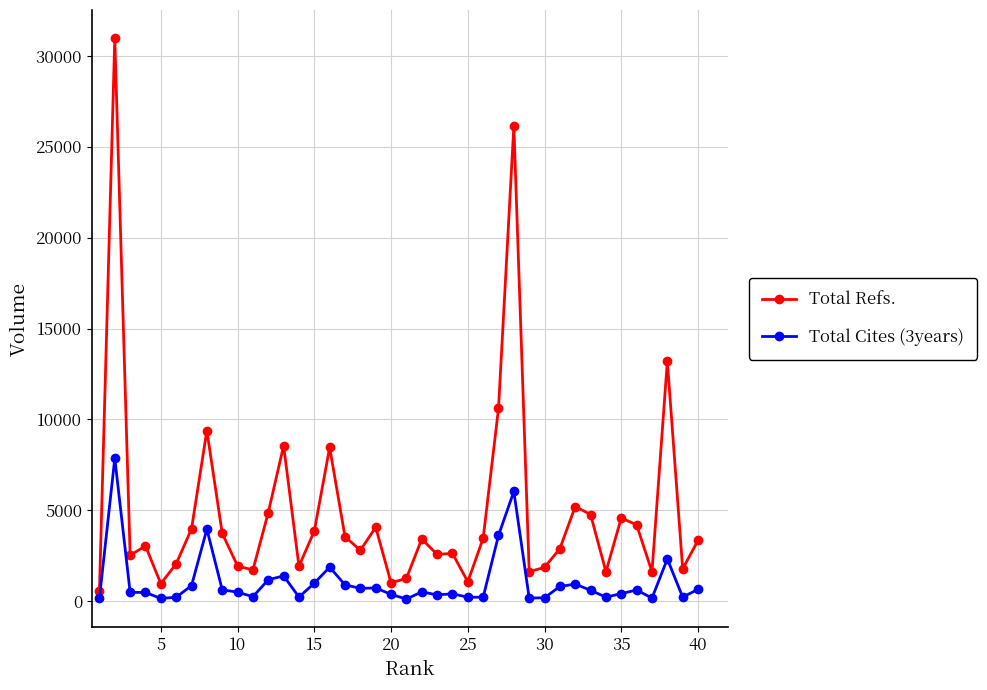

True or false: Total Cites (3years) has more than 1 interior local peaks.

True